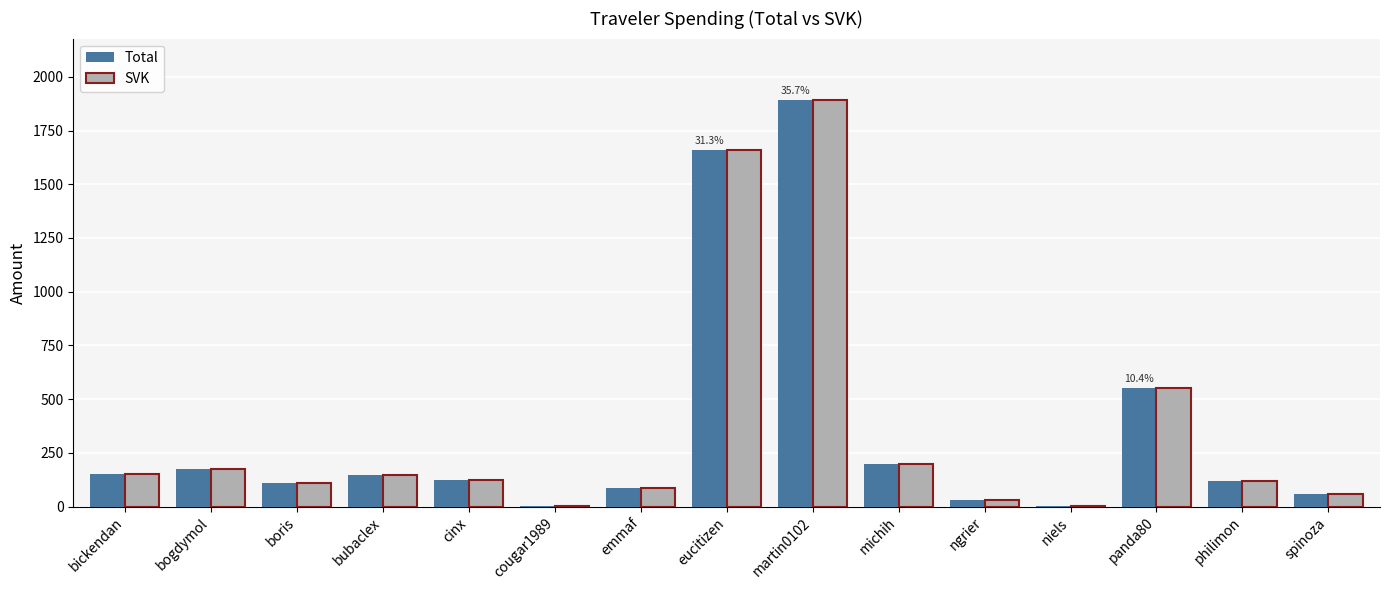

The SVK series shows 108.1 at boris. True or false?

True